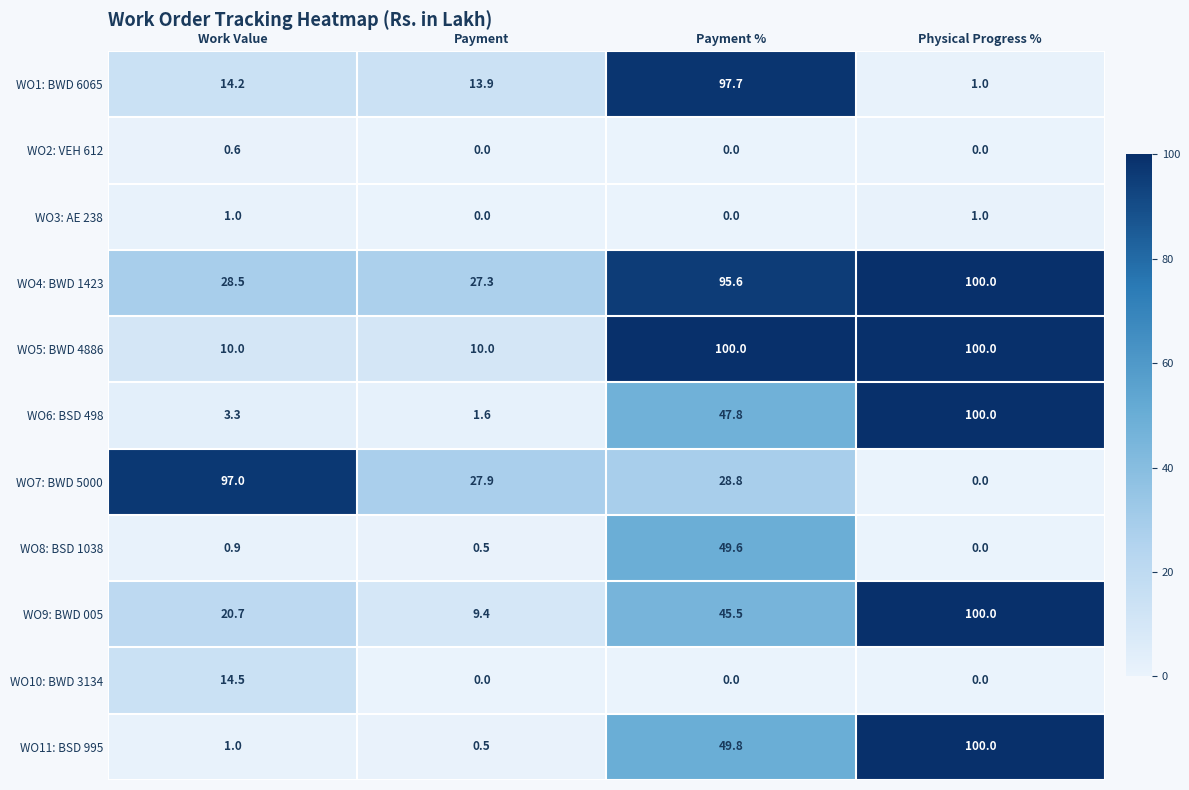

Which series has the largest total across all categories?

WO4: BWD 1423